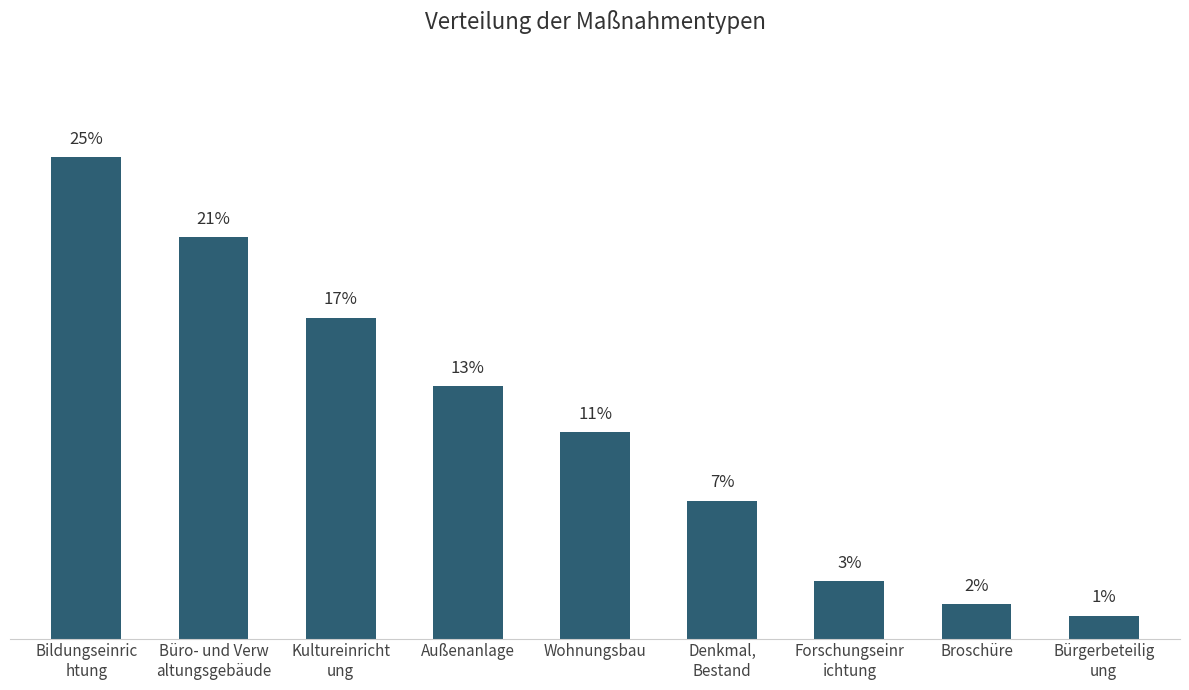

Reading left to right, what are all the values shown in this chart?

25.1	21.0	16.8	13.2	10.8	7.2	3.0	1.8	1.2